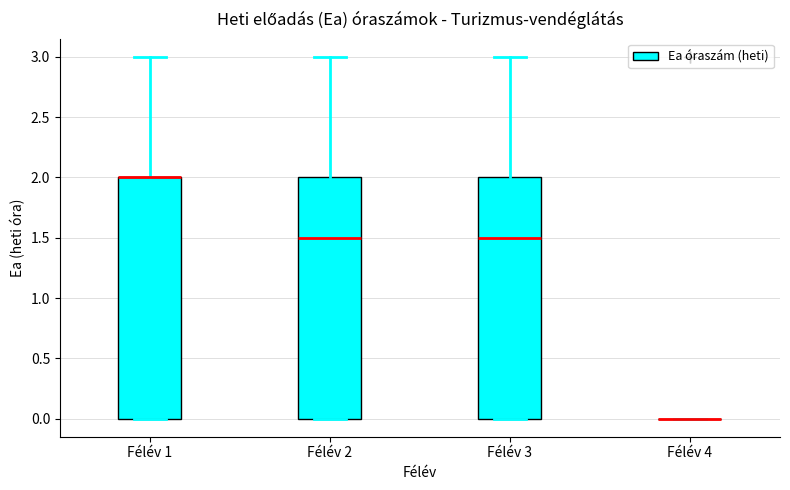

Reading left to right, transcribe this box plot: for each box, give where its median line is, the range the box spans, and where its two whiskers end, as read against the y-axis. The values are not printed on the chart, so give them approximately, as read against the axis.

Félév 1: median 2.0 (drawn on the box's upper edge), box 0.0 to 2.0, whiskers 0.0 to 3.0
Félév 2: median 1.5, box 0.0 to 2.0, whiskers 0.0 to 3.0
Félév 3: median 1.5, box 0.0 to 2.0, whiskers 0.0 to 3.0
Félév 4: box collapsed to a line at 0.0, whiskers 0.0 to 0.0